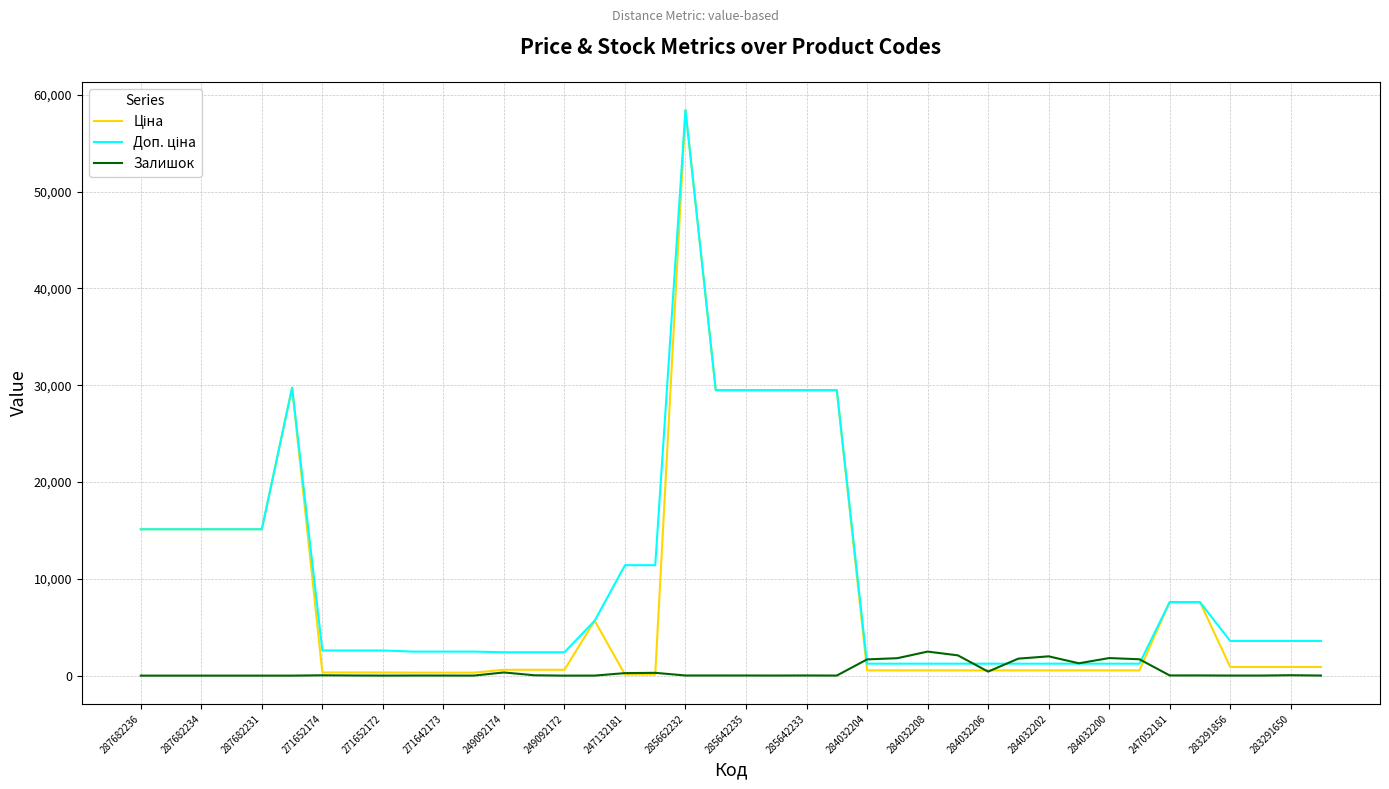

What is the greatest value displayed?

58426.5